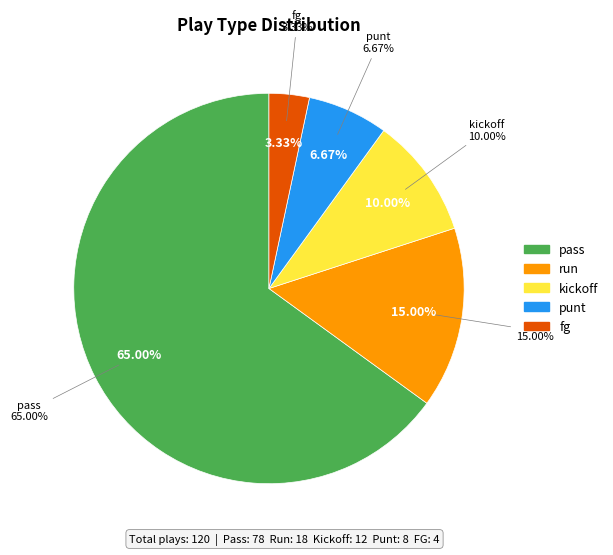

To the nearest percent, what is the average slice percentage?

20%